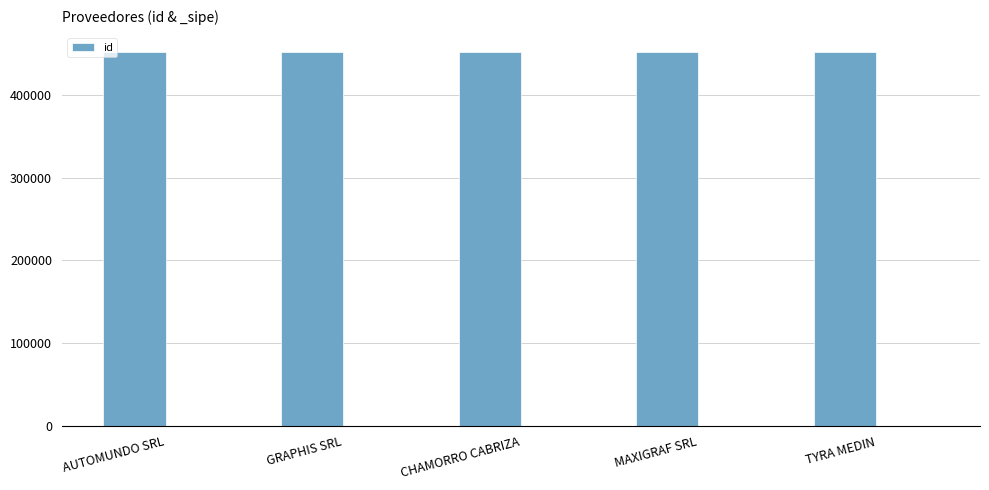

List the labels in order of value, smallest first.

MAXIGRAF SRL, CHAMORRO CABRIZA, GRAPHIS SRL, TYRA MEDIN, AUTOMUNDO SRL